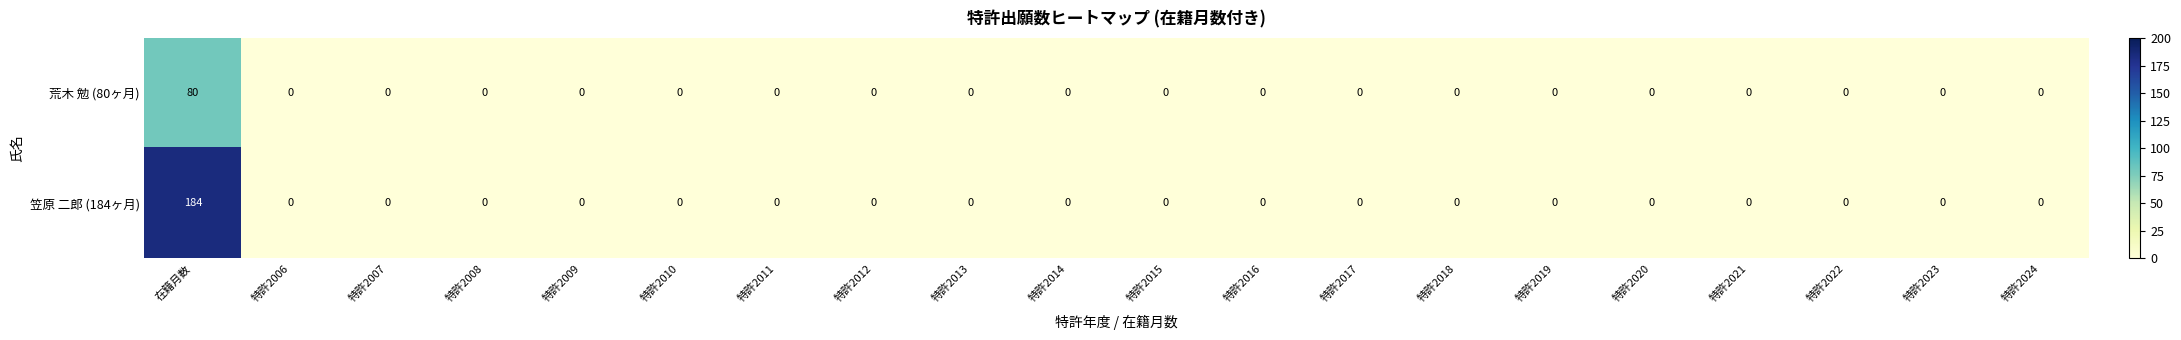

What is the maximum value shown in the chart?

184